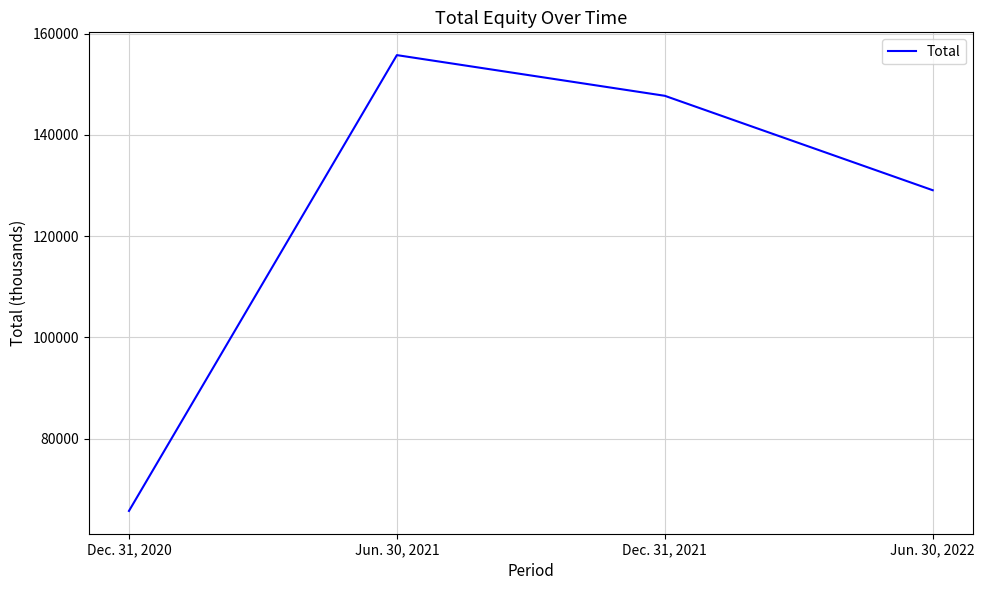

List the labels in order of value, largest first.

Jun. 30, 2021, Dec. 31, 2021, Jun. 30, 2022, Dec. 31, 2020